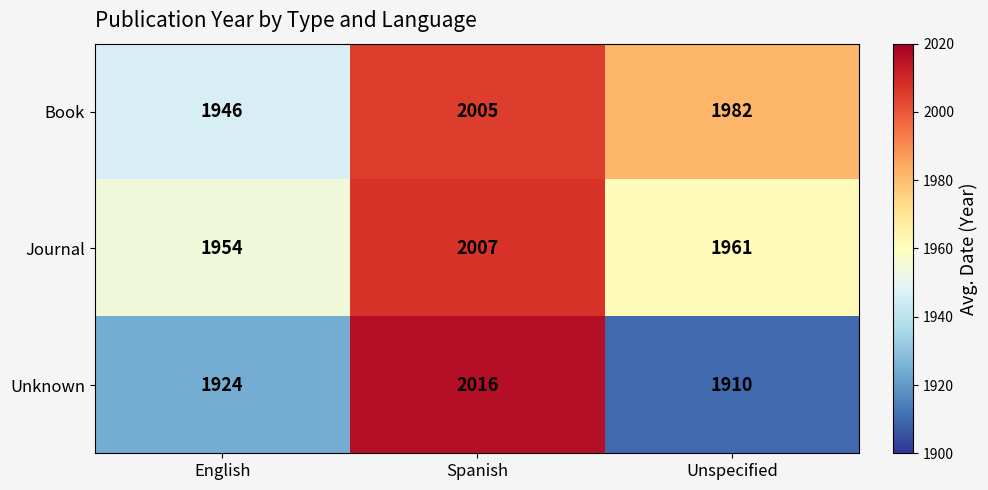

What is the difference between the second highest and minimum values in the Unknown series?

14